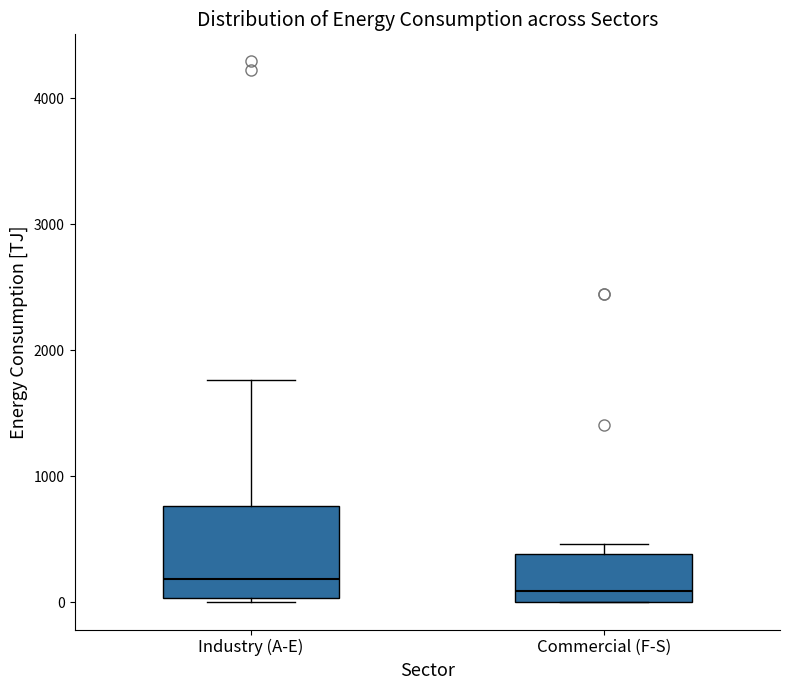

Where does the median line of the box for Industry (A-E) sit on the y-axis? The values are not printed on the chart, so give them approximately, as read against the axis.

200